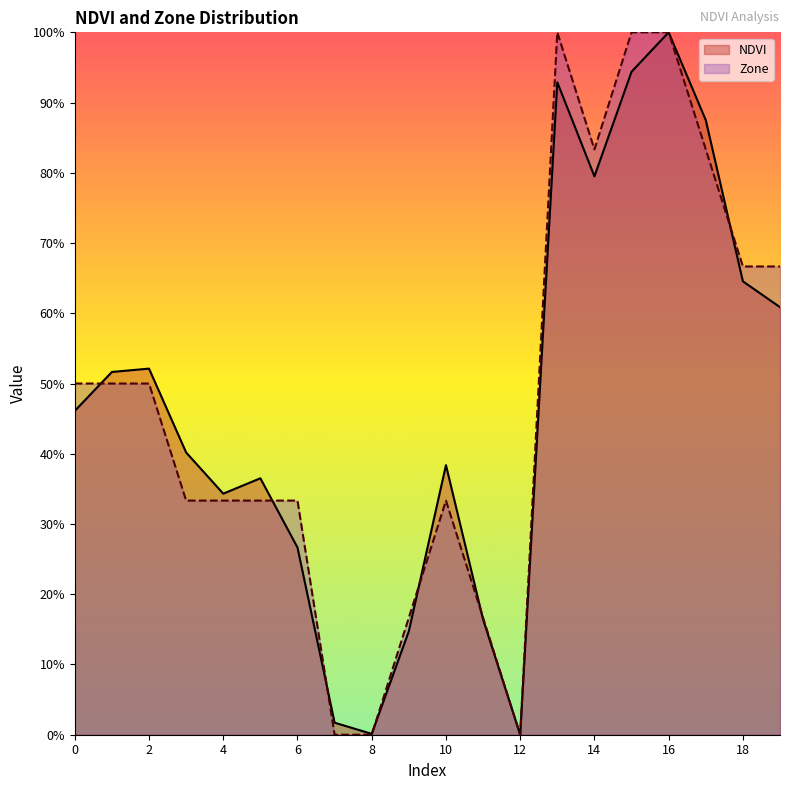

At how many categories does at least one series exceed 0?

19